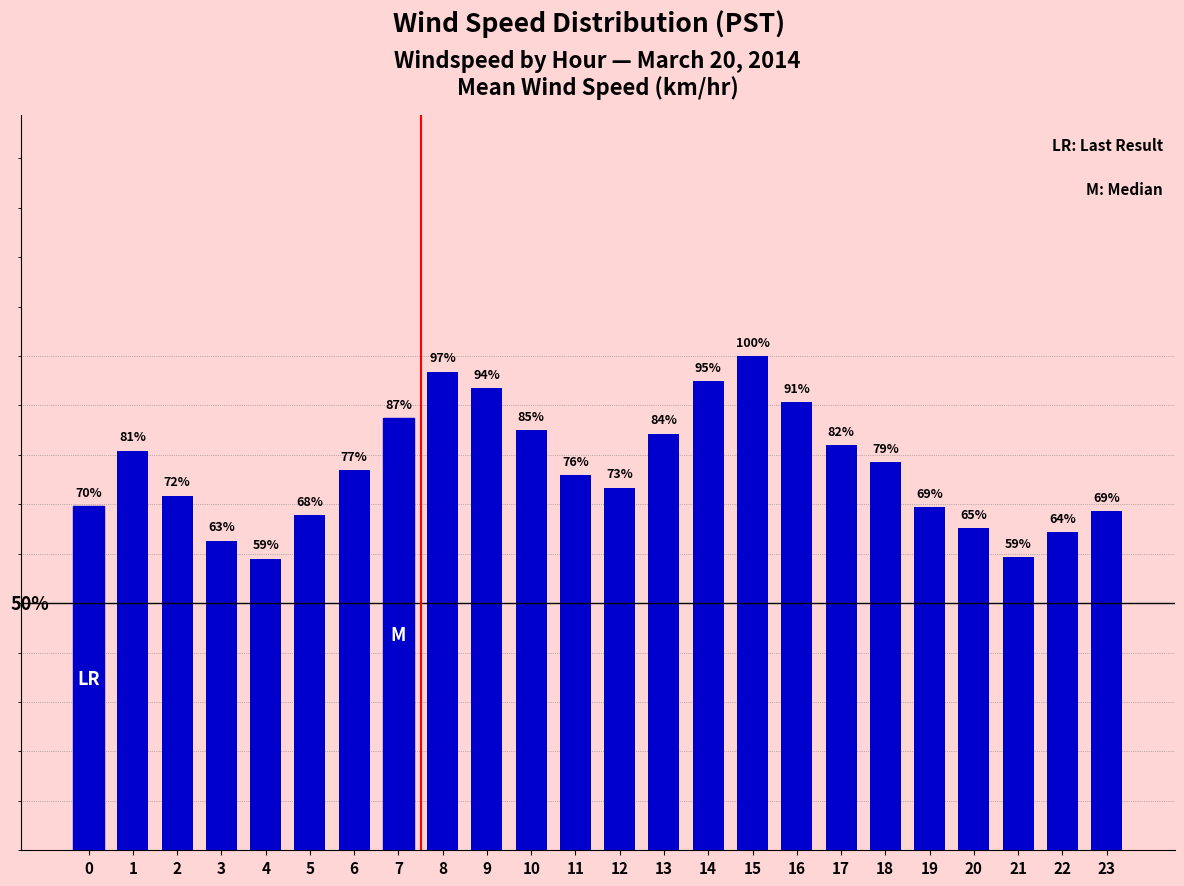

Reading left to right, what are all the values shown in this chart?

0=9.4	1=10.9	2=9.7	3=8.4	4=7.9	5=9.1	6=10.3	7=11.8	8=13.0	9=12.6	10=11.4	11=10.2	12=9.9	13=11.3	14=12.8	15=13.4	16=12.2	17=11.0	18=10.6	19=9.3	20=8.8	21=8.0	22=8.7	23=9.2